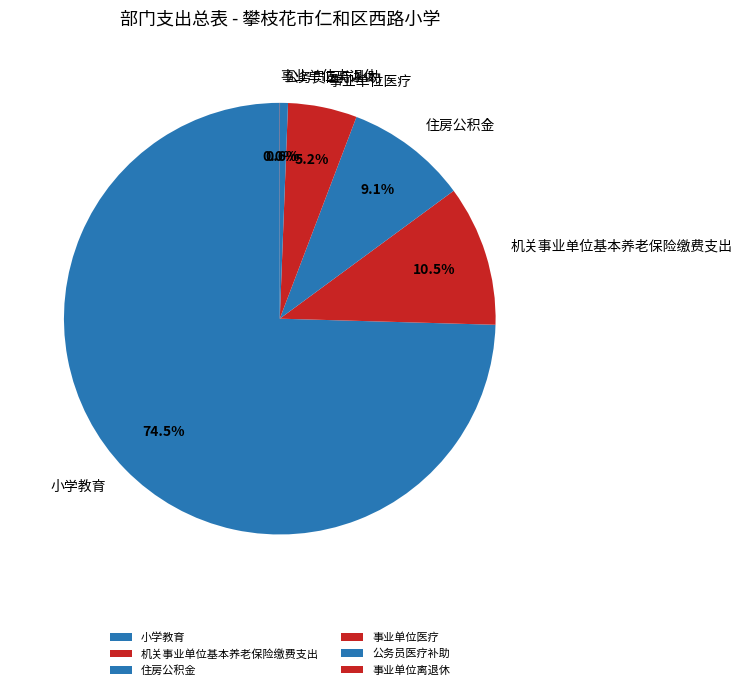

What is the largest slice in the pie chart?

小学教育